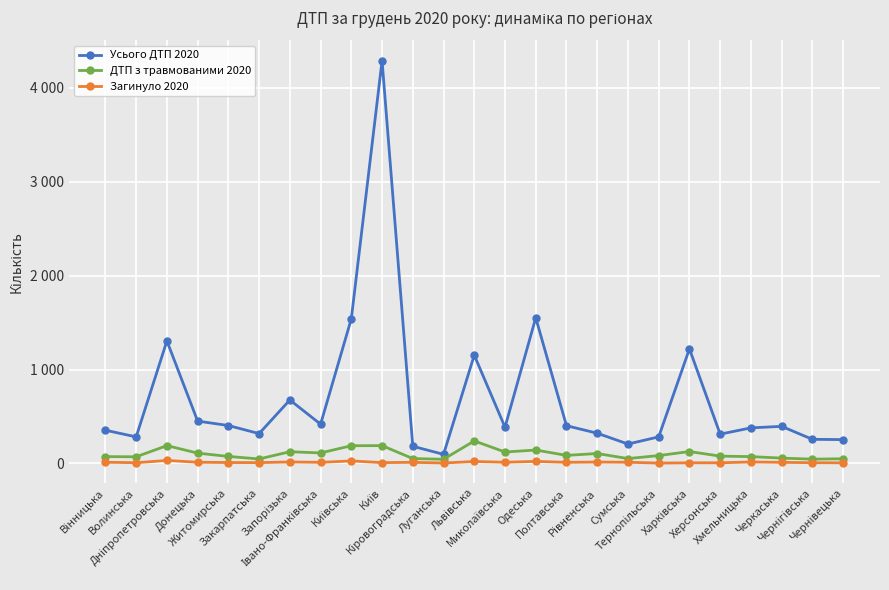

Does the chart have visible grid lines?

Yes